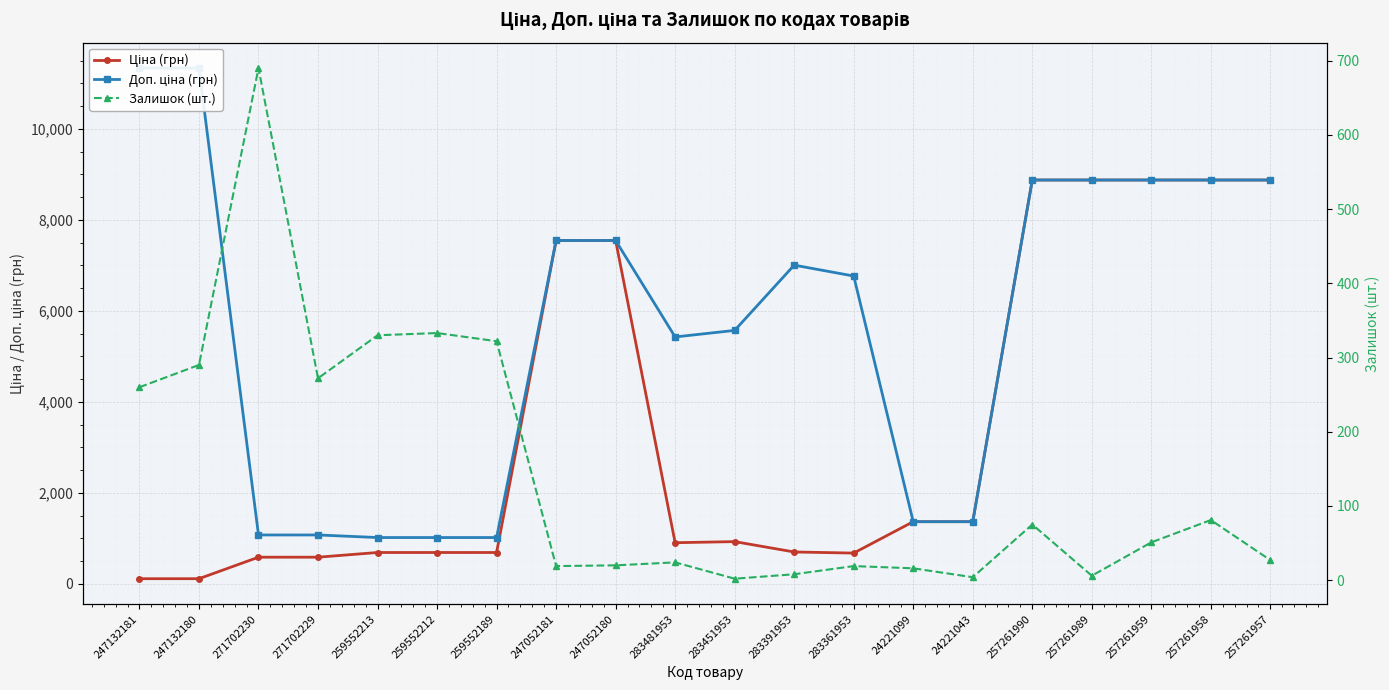

What is the sum of the Доп. ціна (грн) values at 24221043 and 259552213?

2383.8